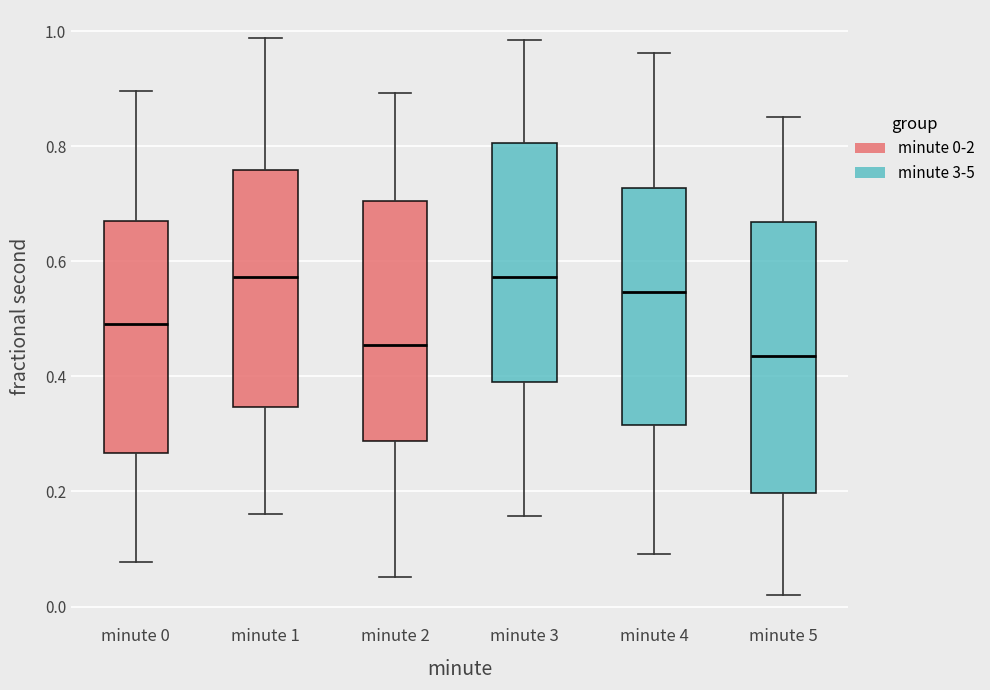

Reading left to right, transcribe this box plot: for each box, give where its median line is, the range the box spans, and where its two whiskers end, as read against the y-axis. The values are not printed on the chart, so give them approximately, as read against the axis.

minute 0: median 0.50, box 0.26 to 0.68, whiskers 0.08 to 0.90
minute 1: median 0.58, box 0.34 to 0.76, whiskers 0.16 to 0.98
minute 2: median 0.46, box 0.28 to 0.70, whiskers 0.06 to 0.90
minute 3: median 0.58, box 0.38 to 0.80, whiskers 0.16 to 0.98
minute 4: median 0.54, box 0.32 to 0.72, whiskers 0.10 to 0.96
minute 5: median 0.44, box 0.20 to 0.66, whiskers 0.02 to 0.86